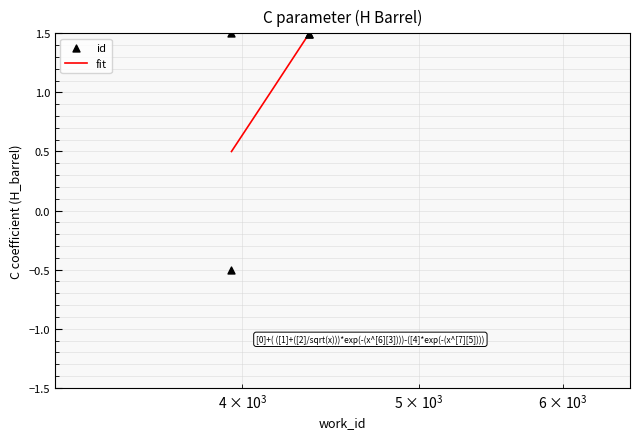

Which has a higher value, 4353 or 3946?

4353